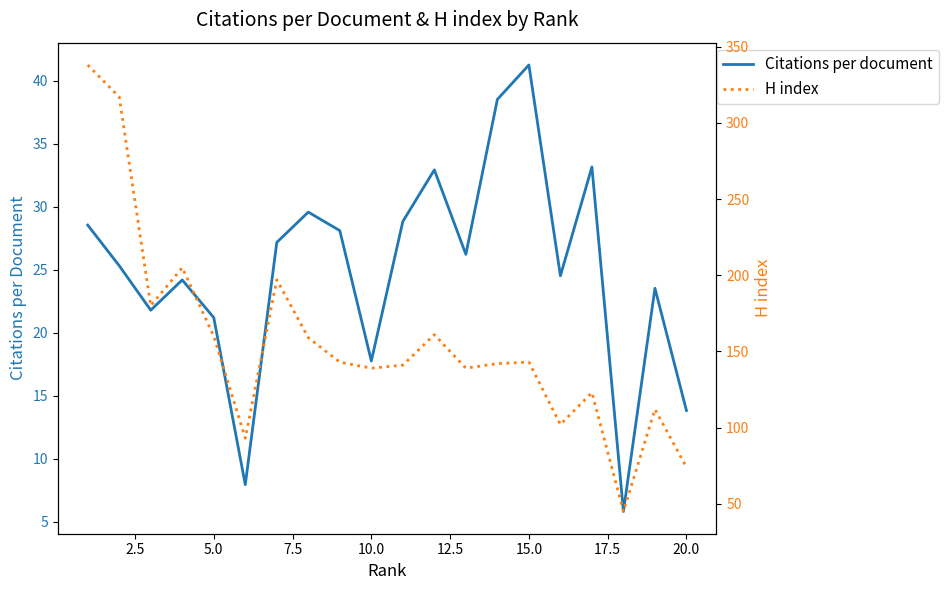

True or false: Citations per document and H index intersect in this chart.

False